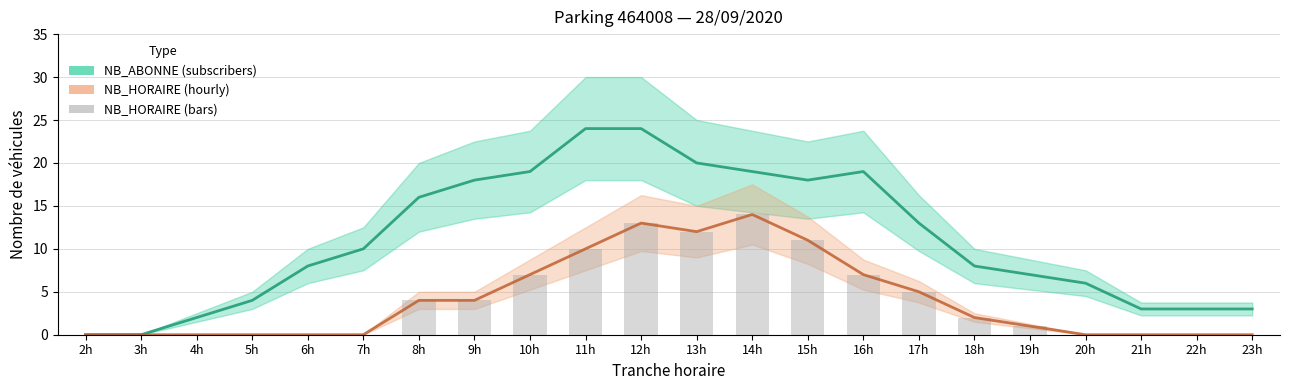

The value of NB_HORAIRE at 5h is 7. True or false?

False